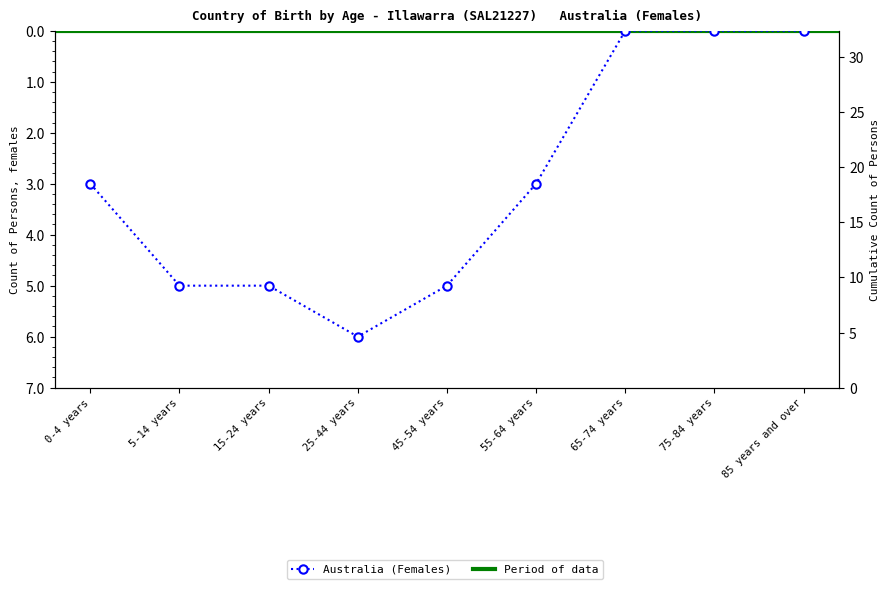

At which label does the data first exceed 3?

5-14 years